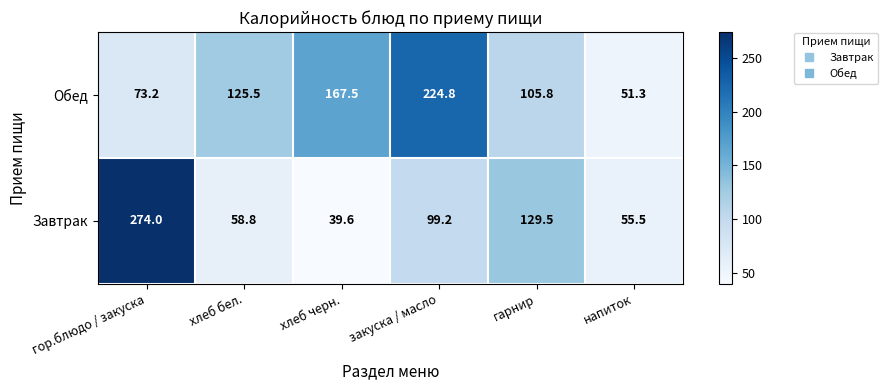

What is the approximate value of Обед at хлеб черн.?

167.5